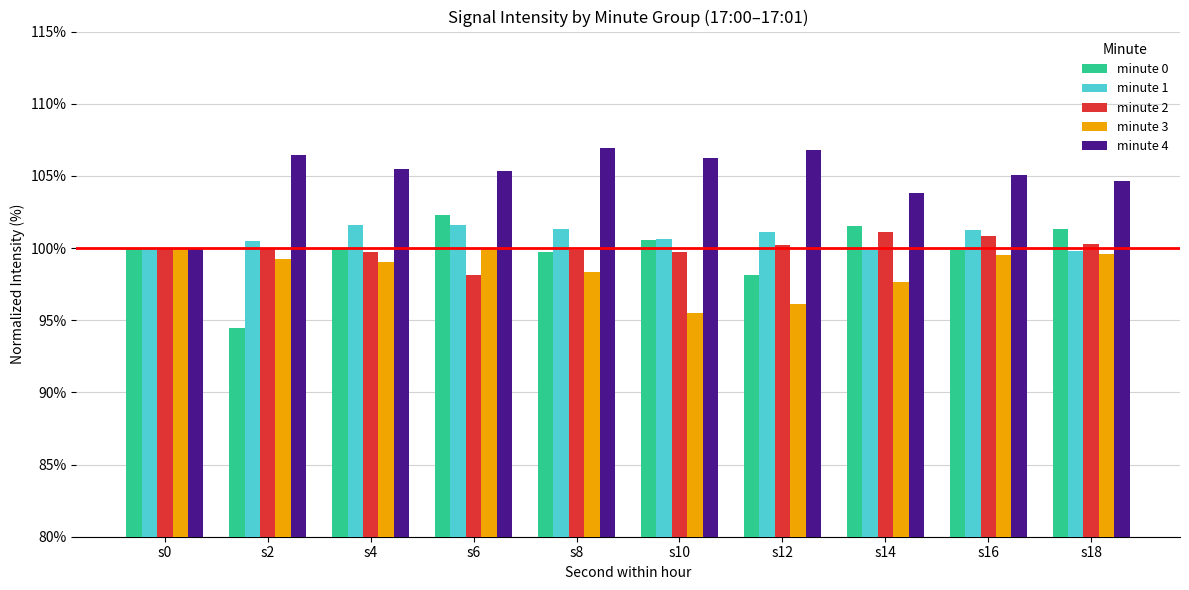

What is the approximate value of minute 0 at s14?

101.5